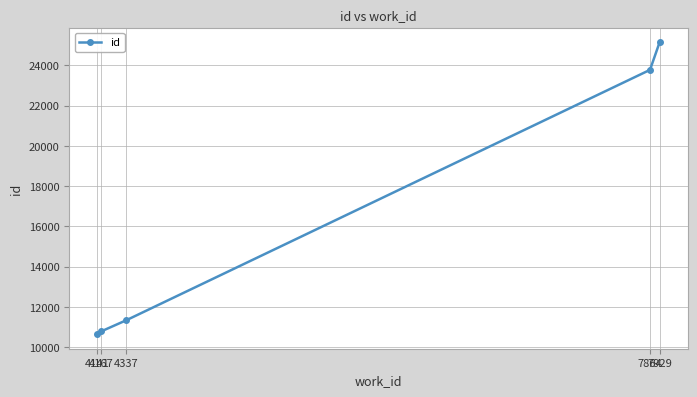

What value does the data have at 4337?

11338